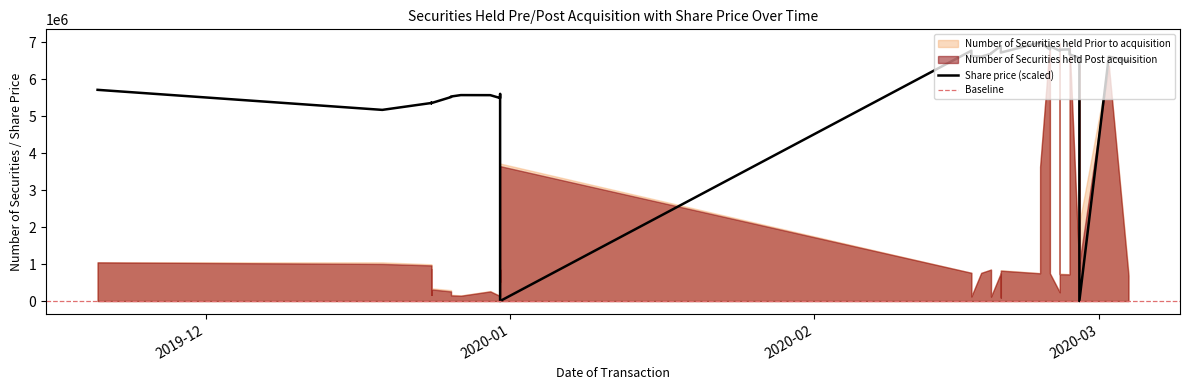

The Share price series shows 1739.5 at 2020-02-24. True or false?

False